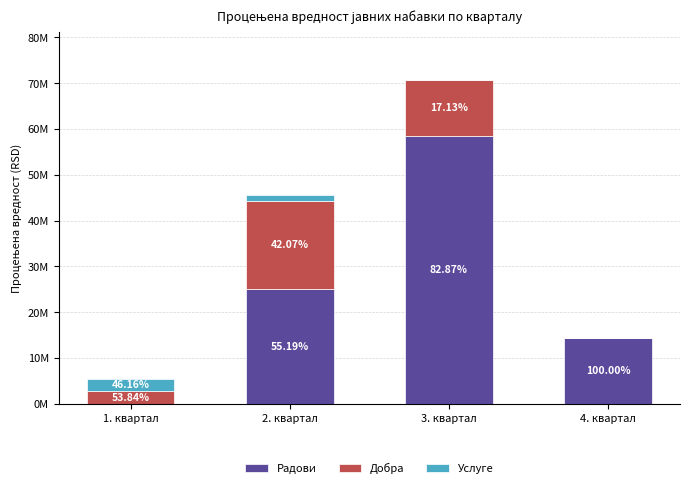

What are all the series names shown in the legend?

Радови, Добра, Услуге